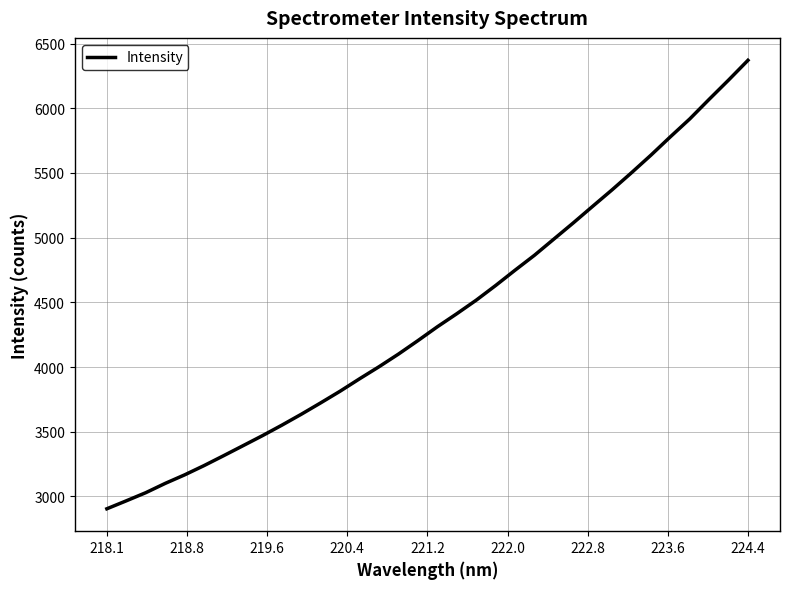

What is the difference between the maximum and minimum values?

3465.8